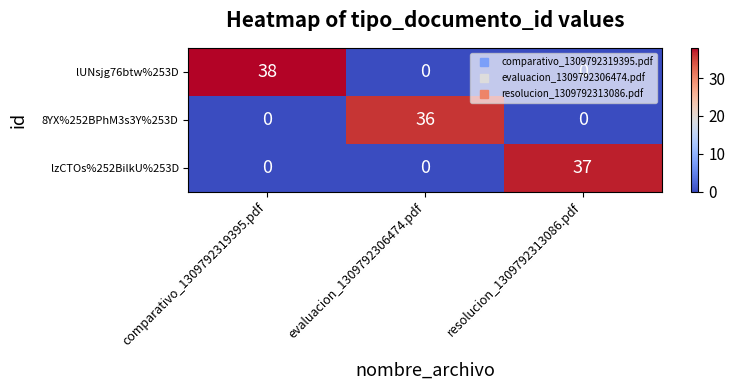

The value of 8YX%252BPhM3s3Y%253D at resolucion_1309792313086.pdf is -20. True or false?

False